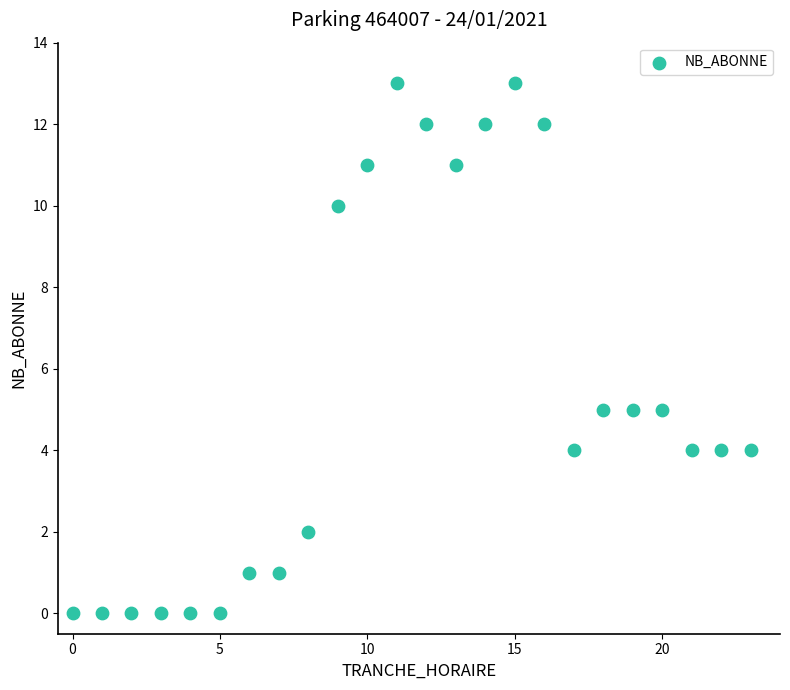

What is the range of Y values (max minus min)?

13